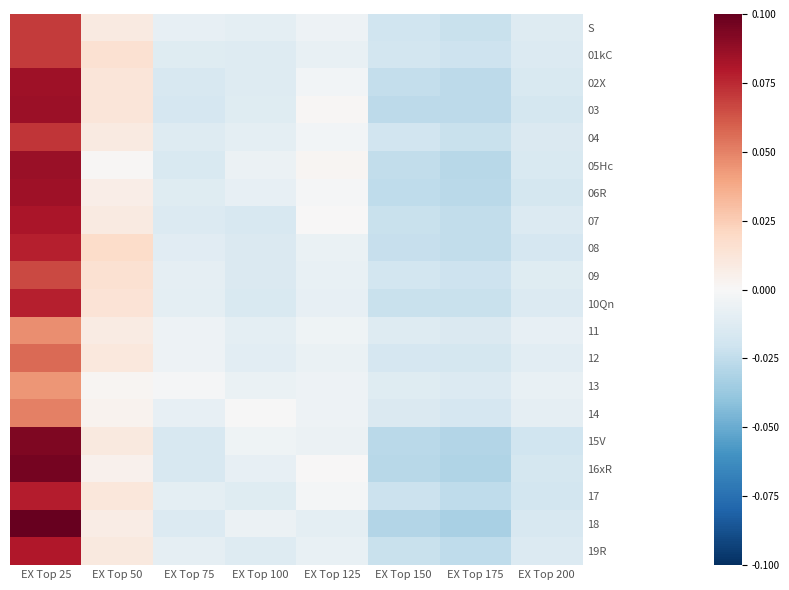

List the series in order of their peak value, highest first.

18, 16xR, 15V, 05Hc, 03, 06R, 02X, 07, 19R, 17, 08, 10Qn, 04, S, 01kC, 09, 12, 14, 11, 13